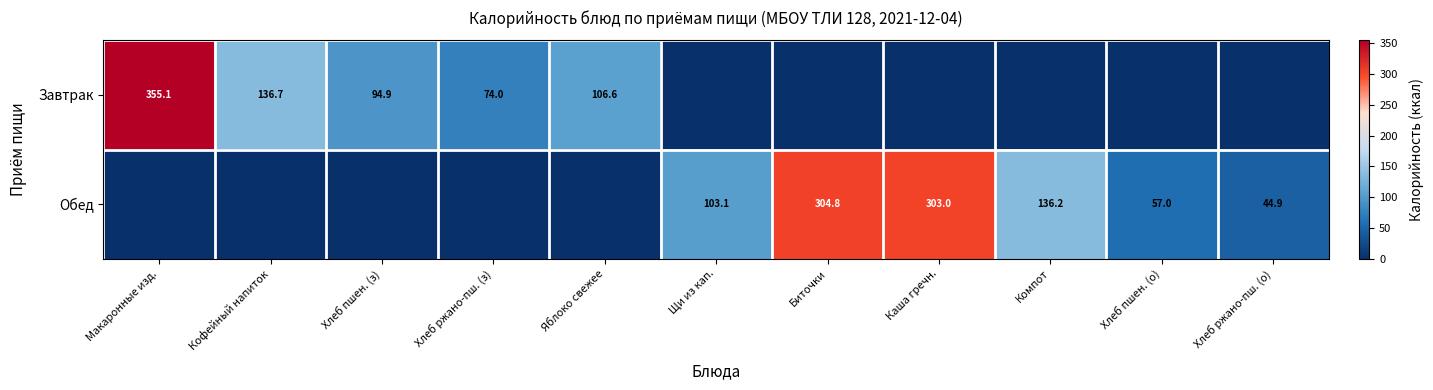

True or false: Завтрак has a value of 201.1 at Кофейный напиток.

False